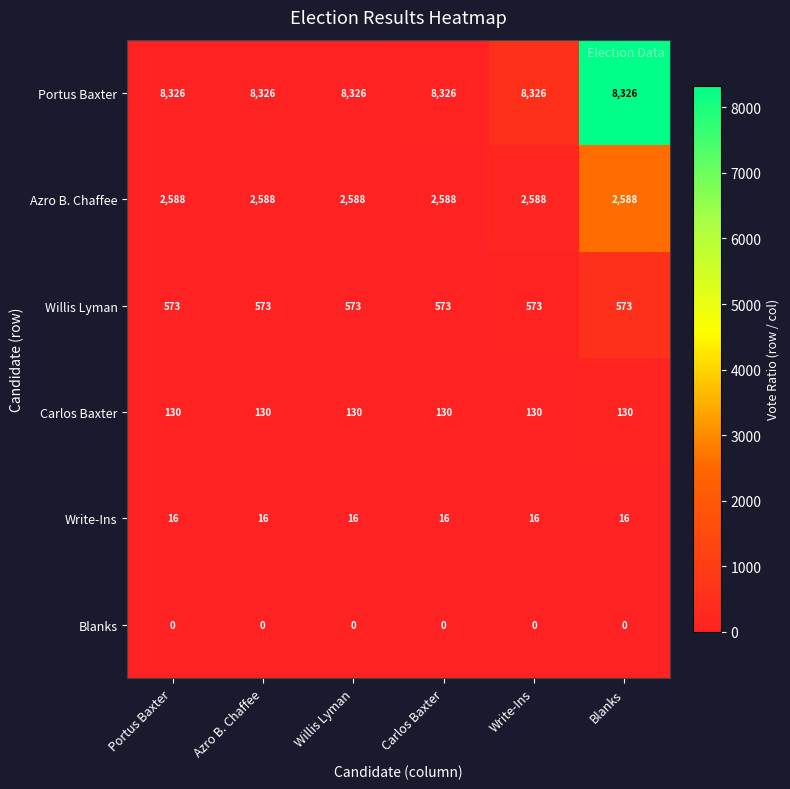

What is the average value of the Willis Lyman series?

573